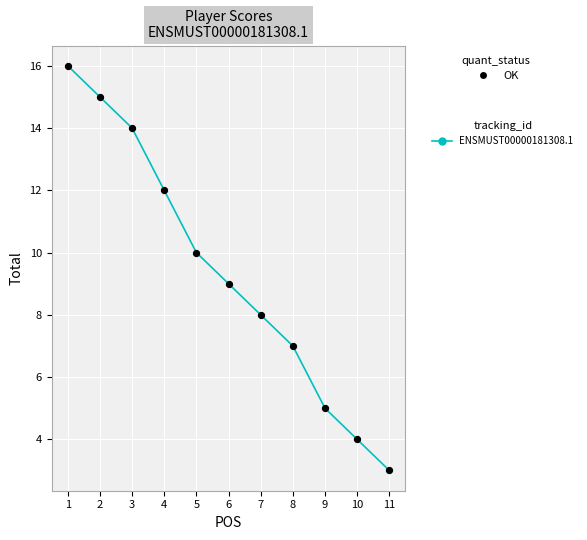

What is the change in value from 4 to 6?

-3